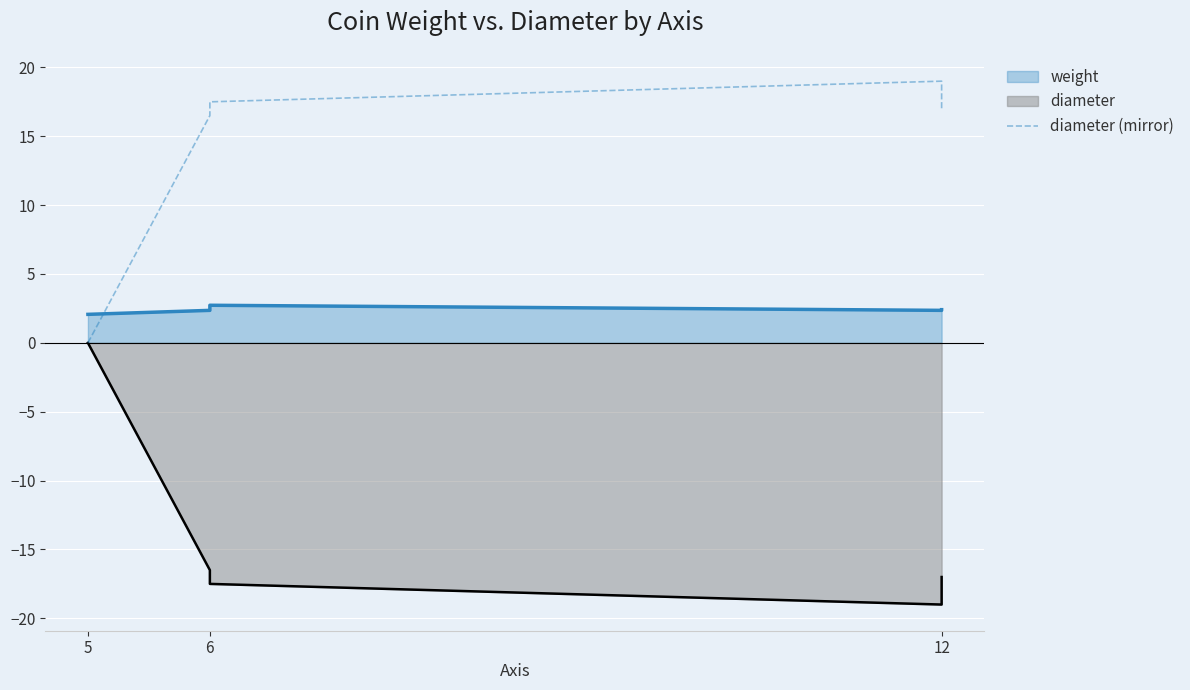

What is the highest value of the diameter (mirror) series?

19.0